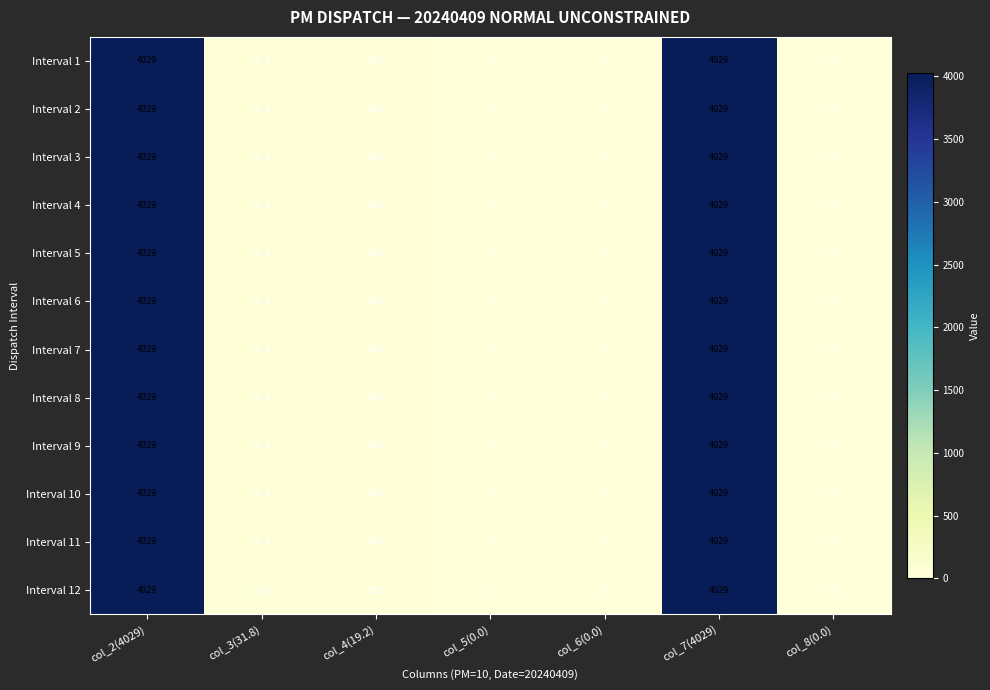

What is the difference between the maximum and minimum values in the Interval 8 series?

4029.0